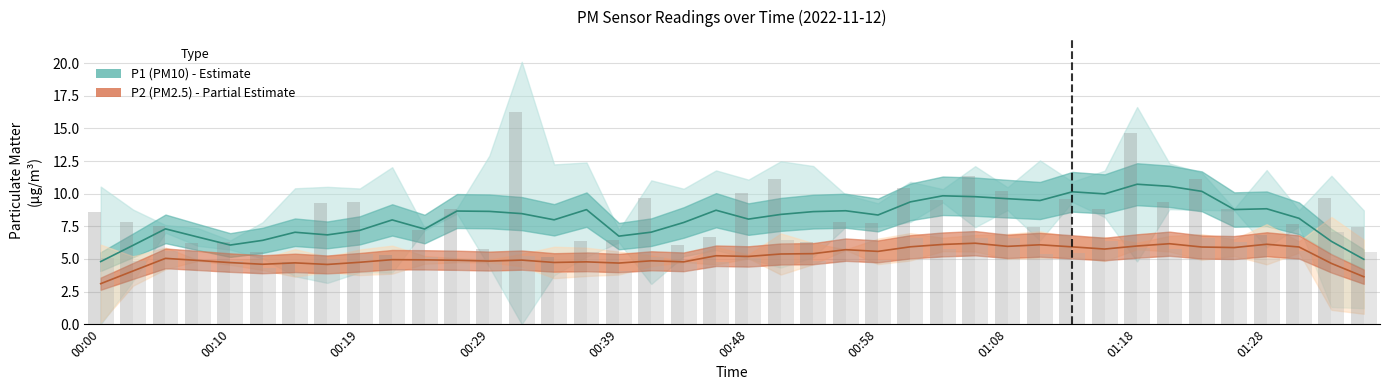

What are all the series names shown in the legend?

P1 (PM10), P2 (PM2.5)